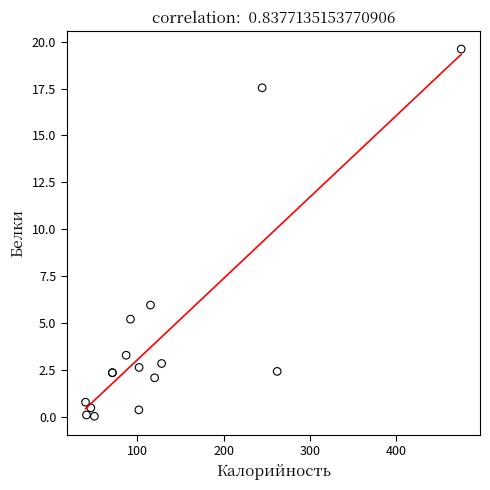

What Y value in the scatter plot is closest to 9?

6.0